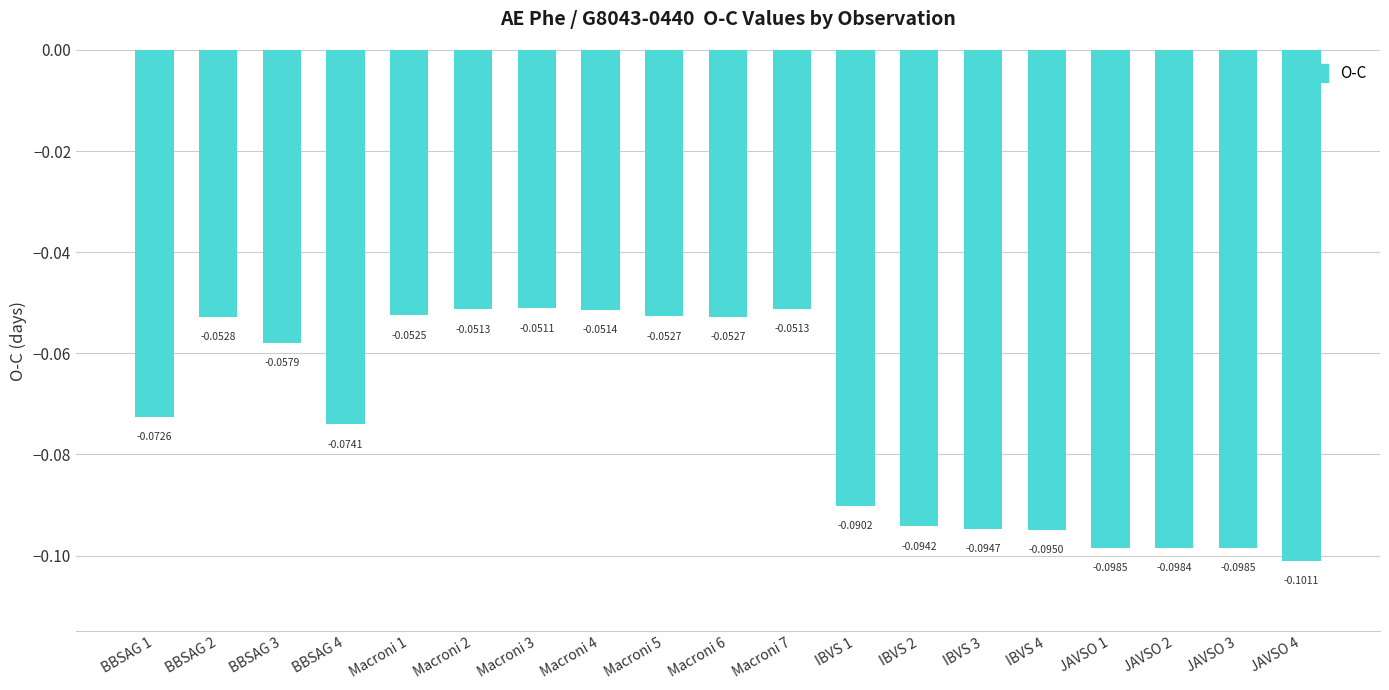

Which has a higher value, JAVSO 3 or BBSAG 4?

BBSAG 4